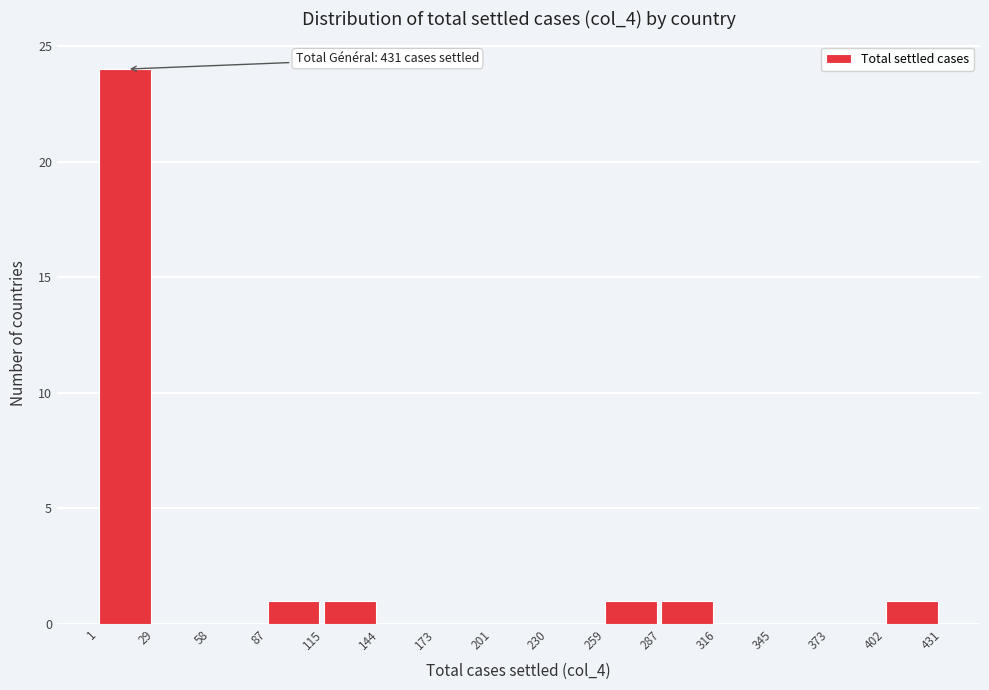

Over which range of the x-axis is the bar tallest?

1 to 29